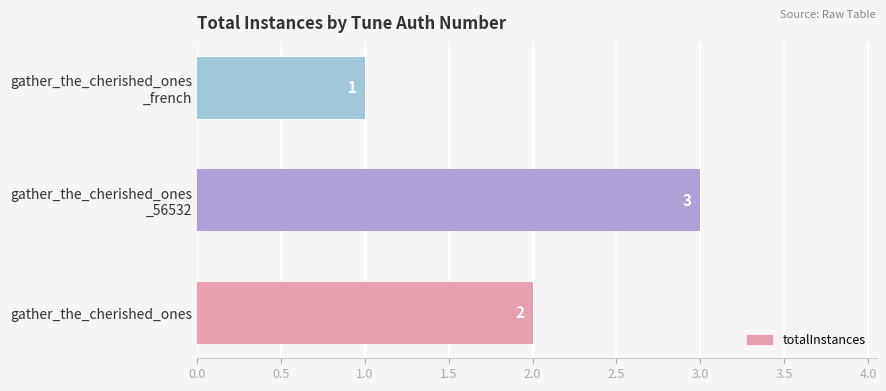

What is the greatest value displayed?

3